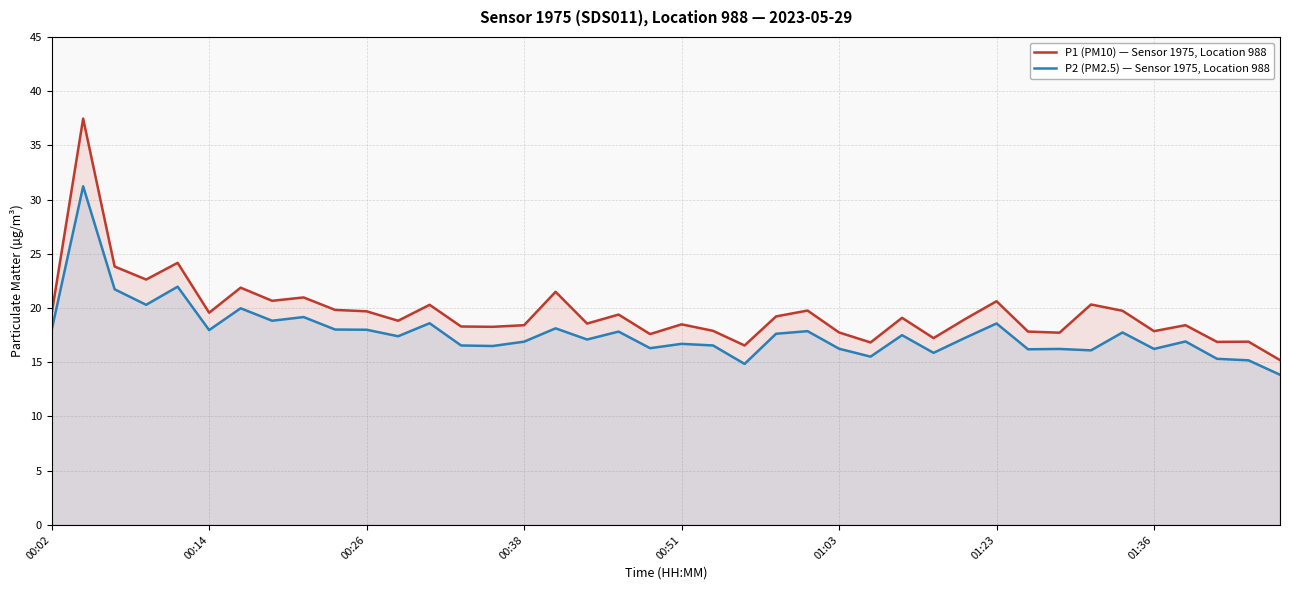

What is the difference between the P2 (PM2.5) — Sensor 1975, Location 988 values at 00:02 and 00:51?

1.3